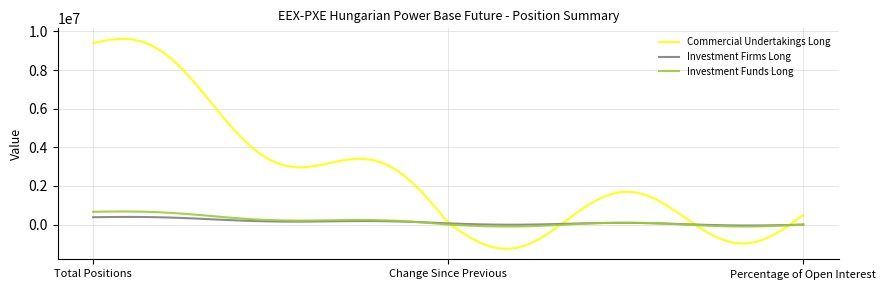

What is the maximum value shown in the chart?

9619506.8